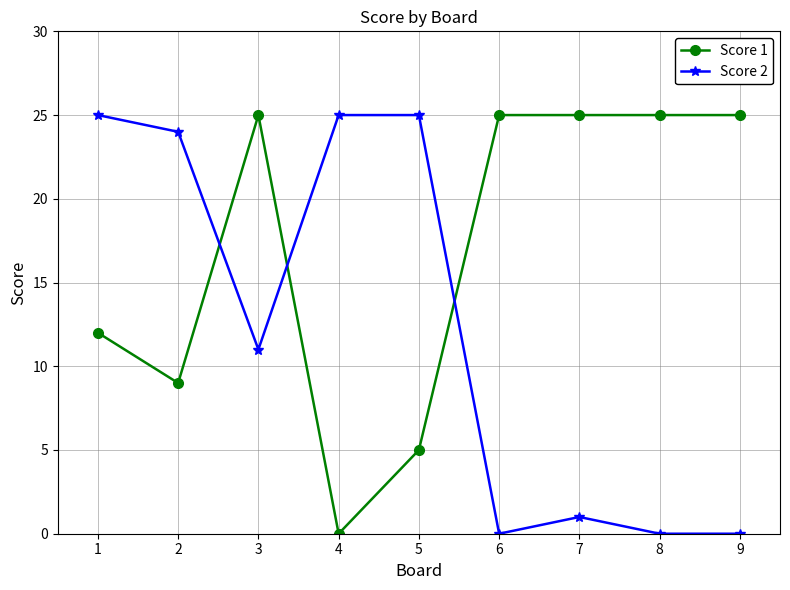

What is the difference between the second highest and second lowest values in the Score 1 series?

20